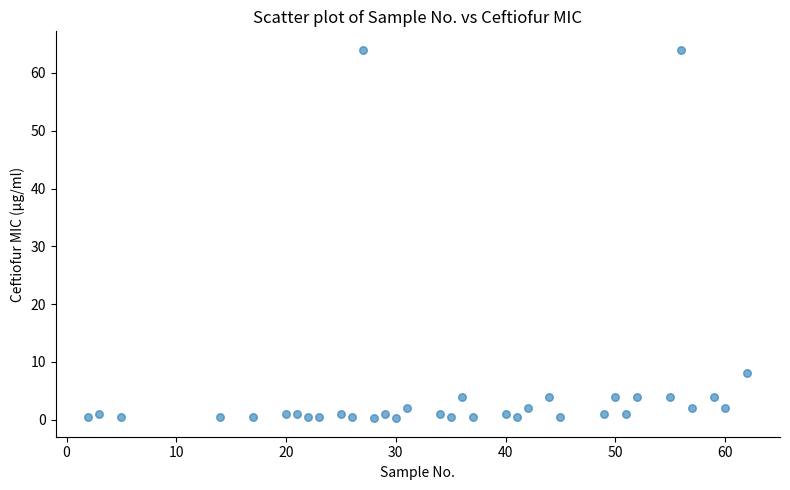

What Y value in the scatter plot is closest to 32?

8.0